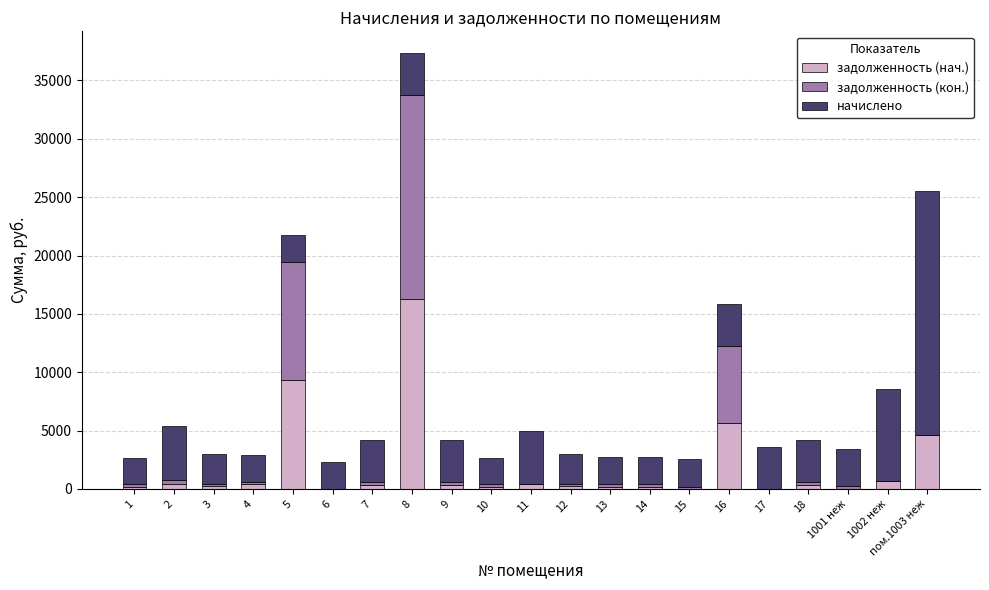

At which category is the sum across all series the highest?

8